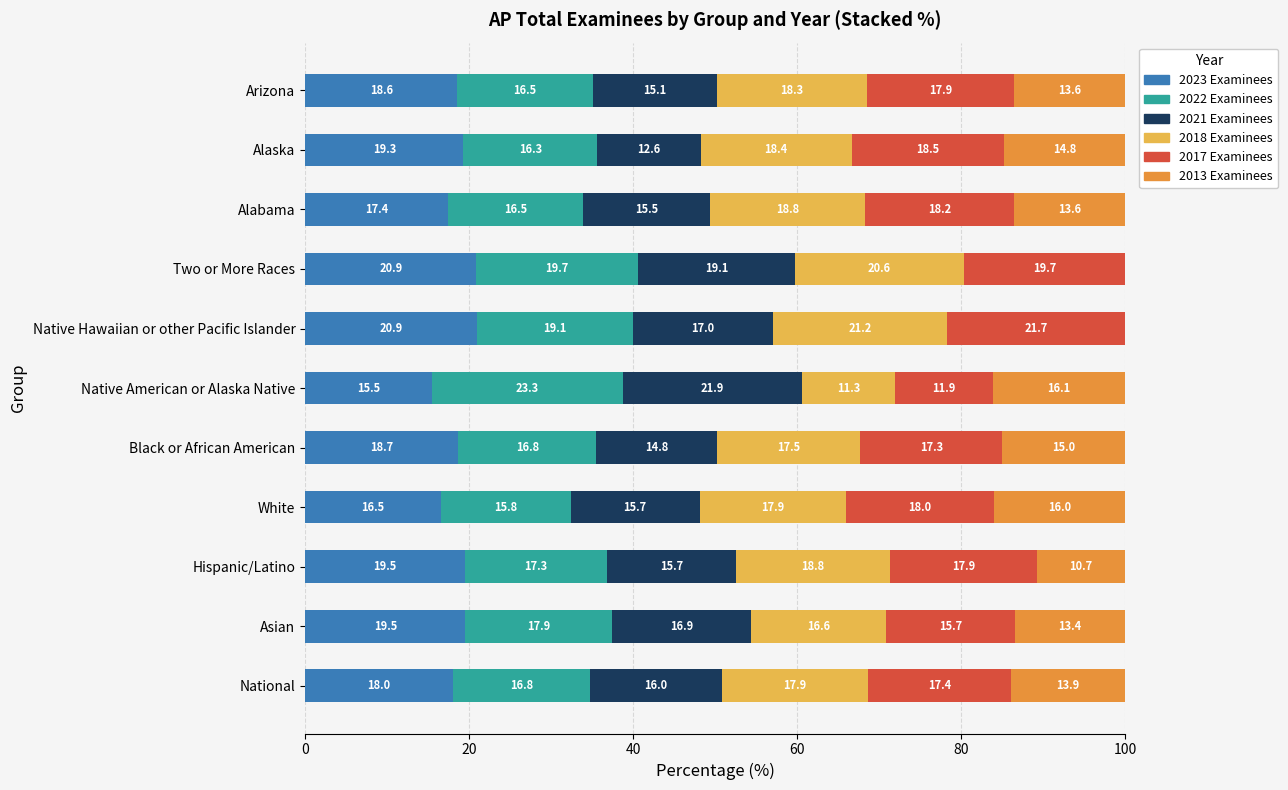

What are all the series names shown in the legend?

2023 Examinees, 2022 Examinees, 2021 Examinees, 2018 Examinees, 2017 Examinees, 2013 Examinees